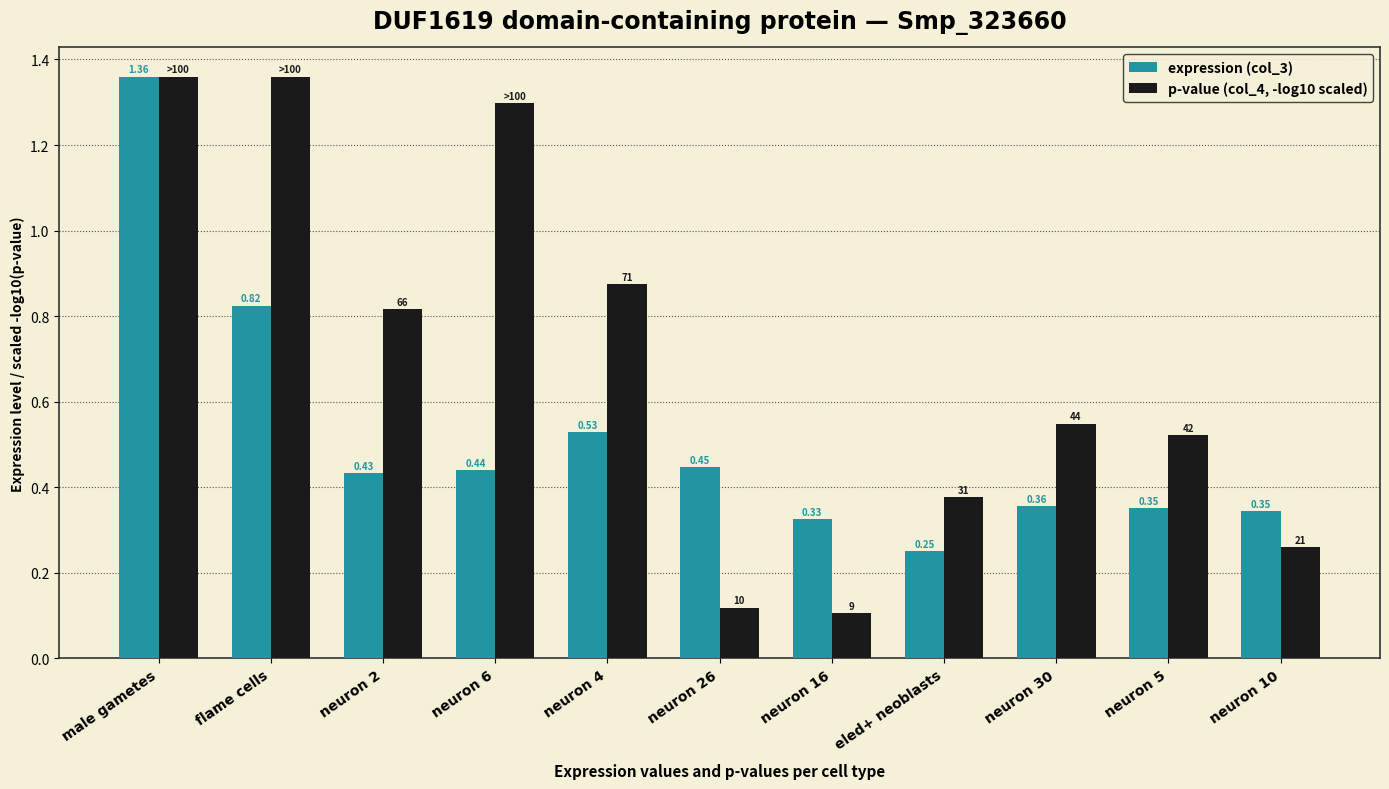

Is the value of expression (col_3) at neuron 26 greater than the value of p-value (col_4, -log10 scaled) at neuron 2?

No